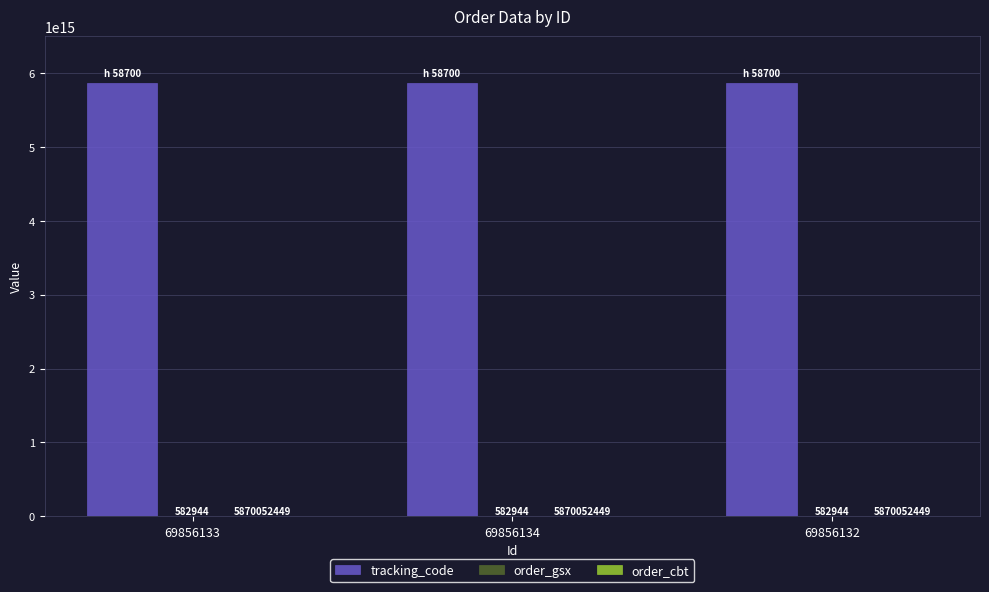

Which series has the largest total across all categories?

tracking_code